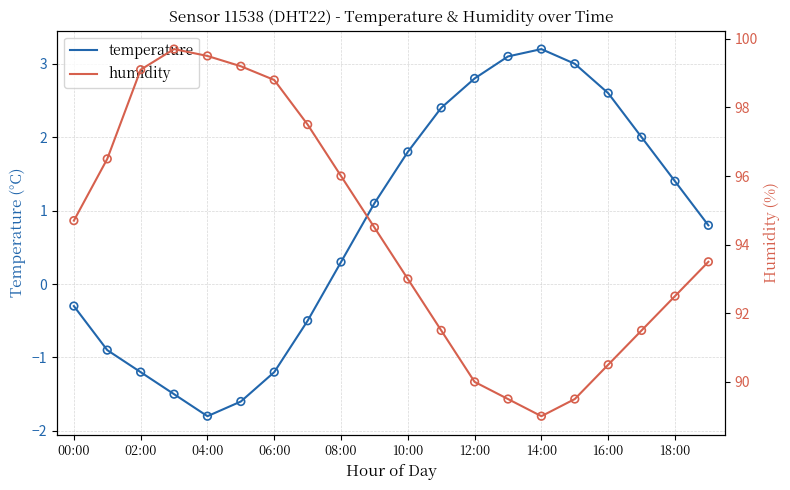

Which series has the widest spread of Y values?

humidity